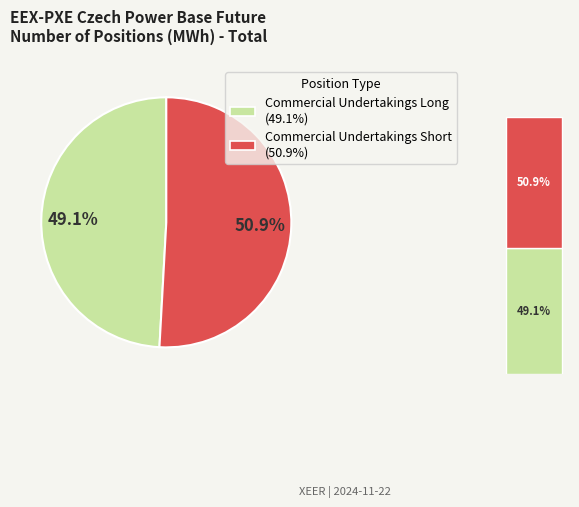

Do Commercial Undertakings Long and Commercial Undertakings Short together represent more than half of the pie?

Yes